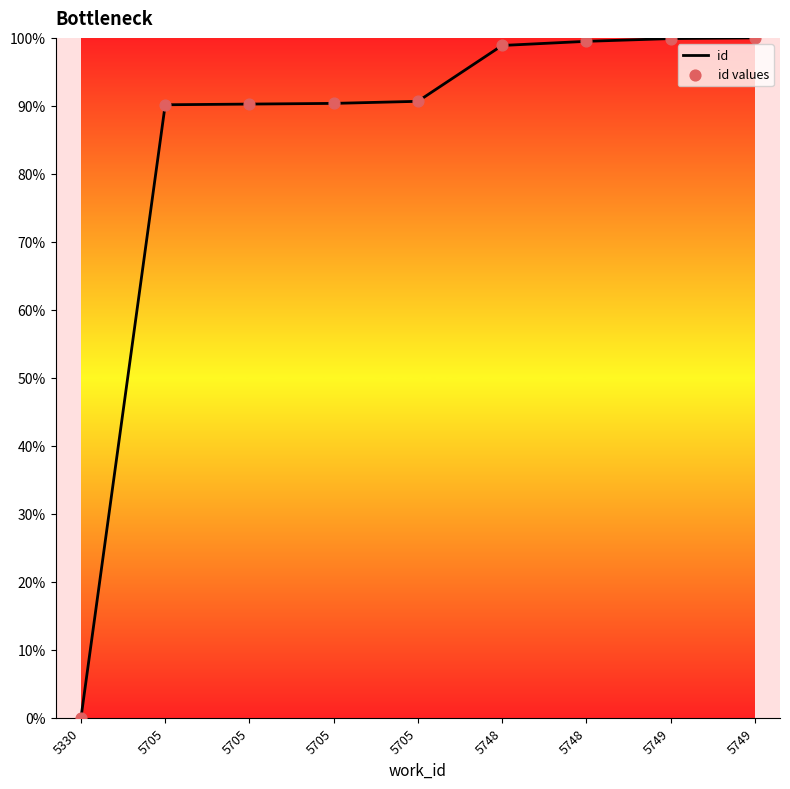

Does the chart have visible grid lines?

No